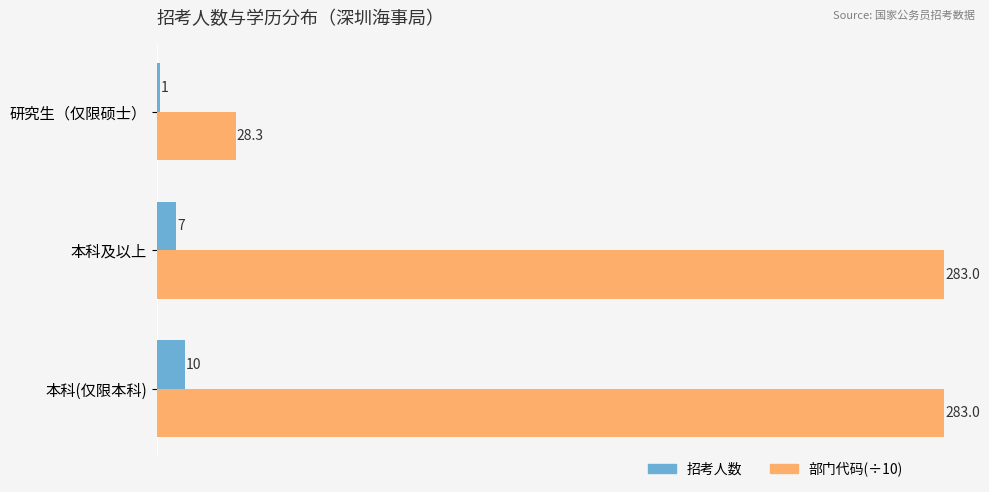

At which category is the sum across all series the highest?

本科(仅限本科)